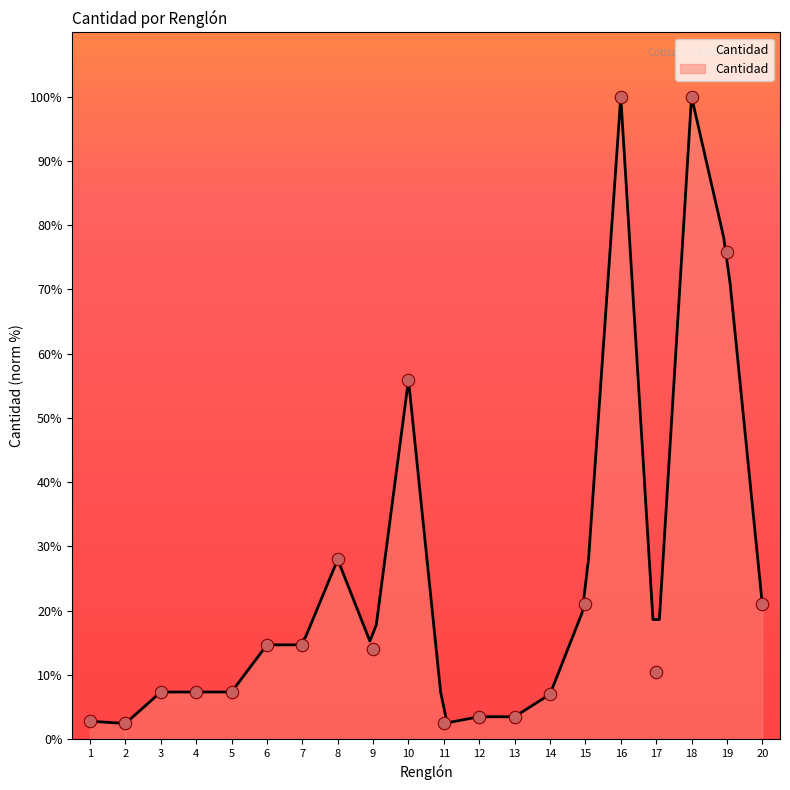

What is the change in value from 11 to 13?

+1.0